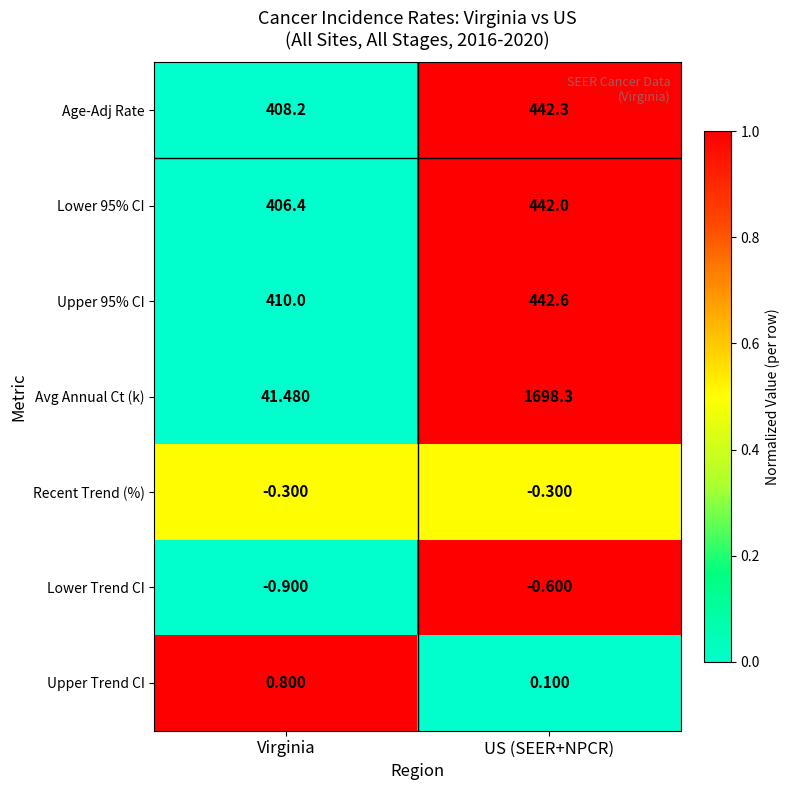

At which label does Lower Trend CI reach its minimum?

Virginia